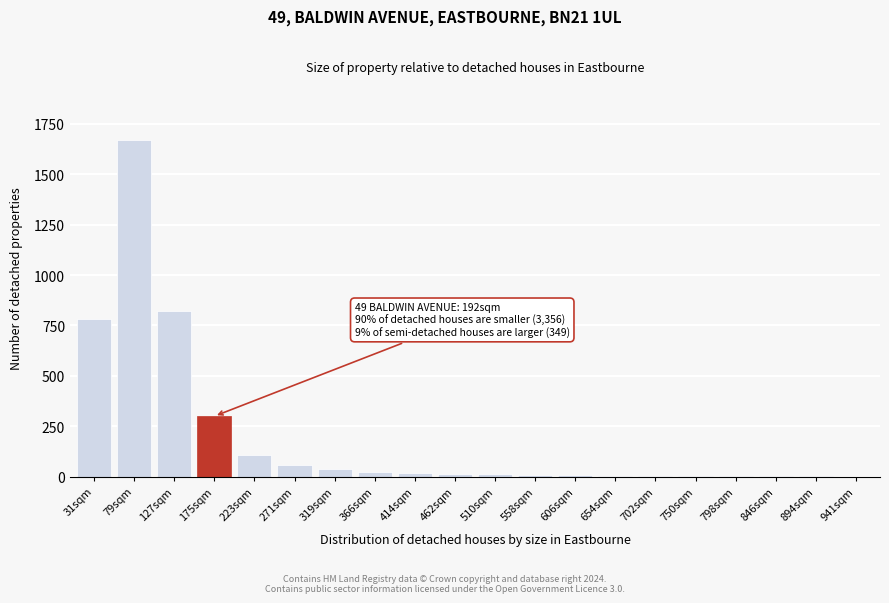

At which category does the chart reach its peak across all series?

79sqm